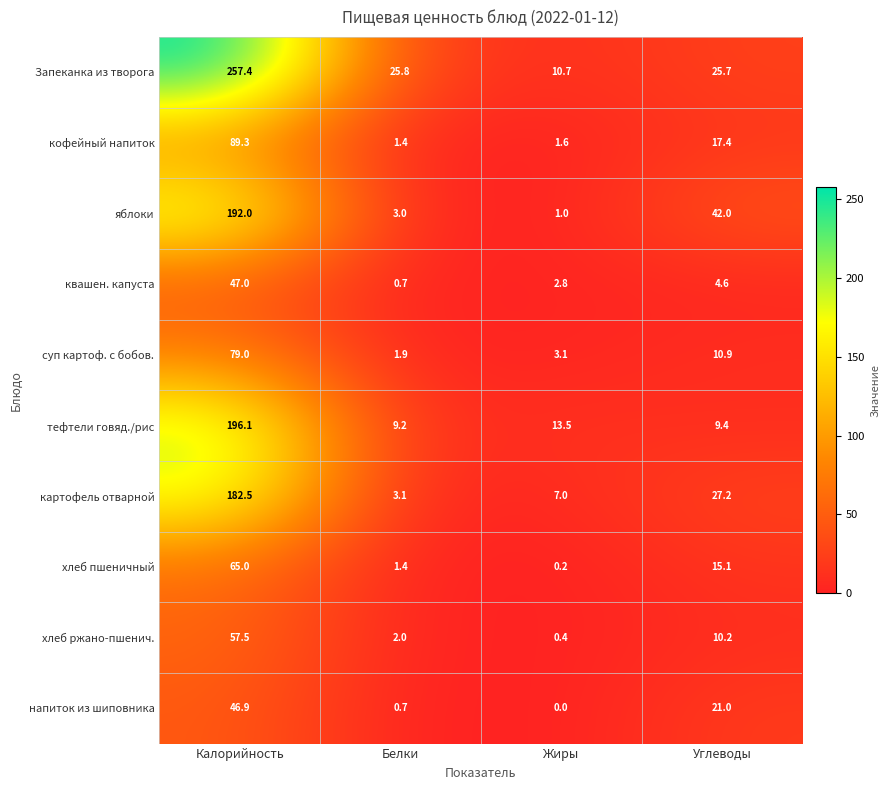

Is it true that кофейный напиток equals 17.4 at Углеводы?

True